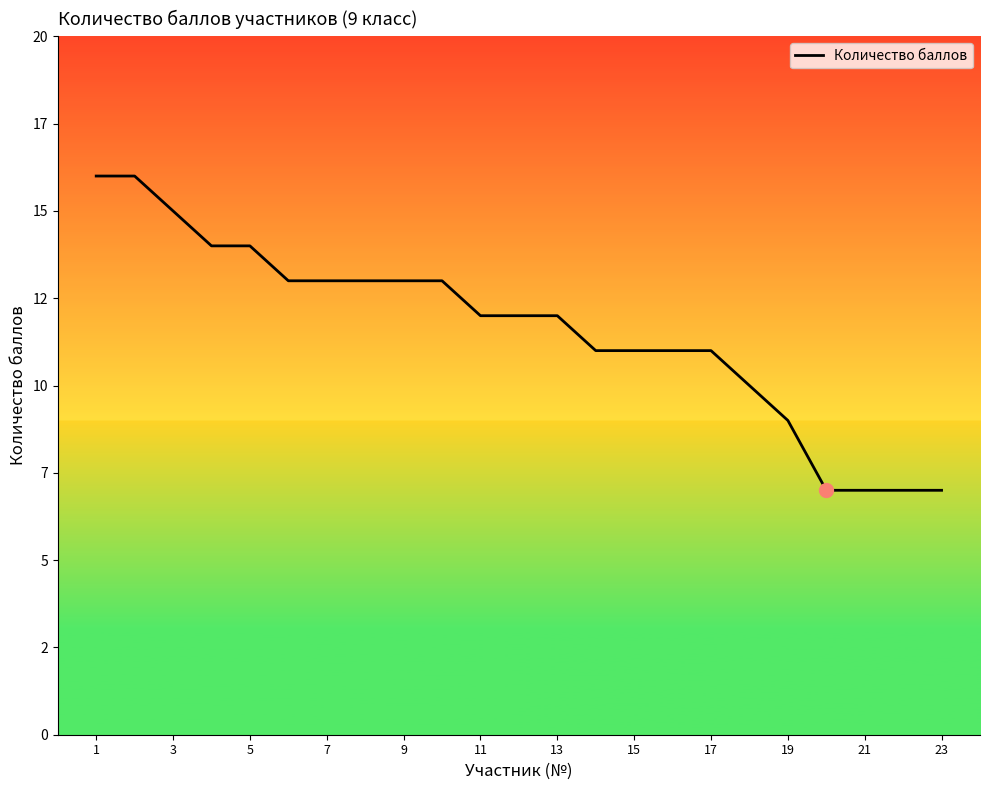

Reading left to right, list all the values displayed in this chart.

16	16	15	14	14	13	13	13	13	13	12	12	12	11	11	11	11	10	9	7	7	7	7